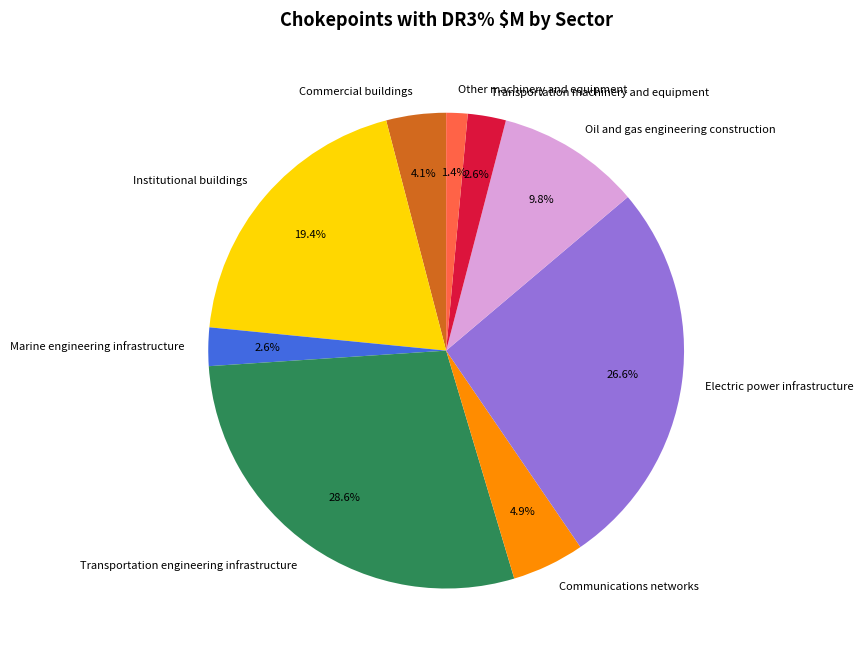

To the nearest percent, what percentage of the pie is Other machinery and equipment?

1%